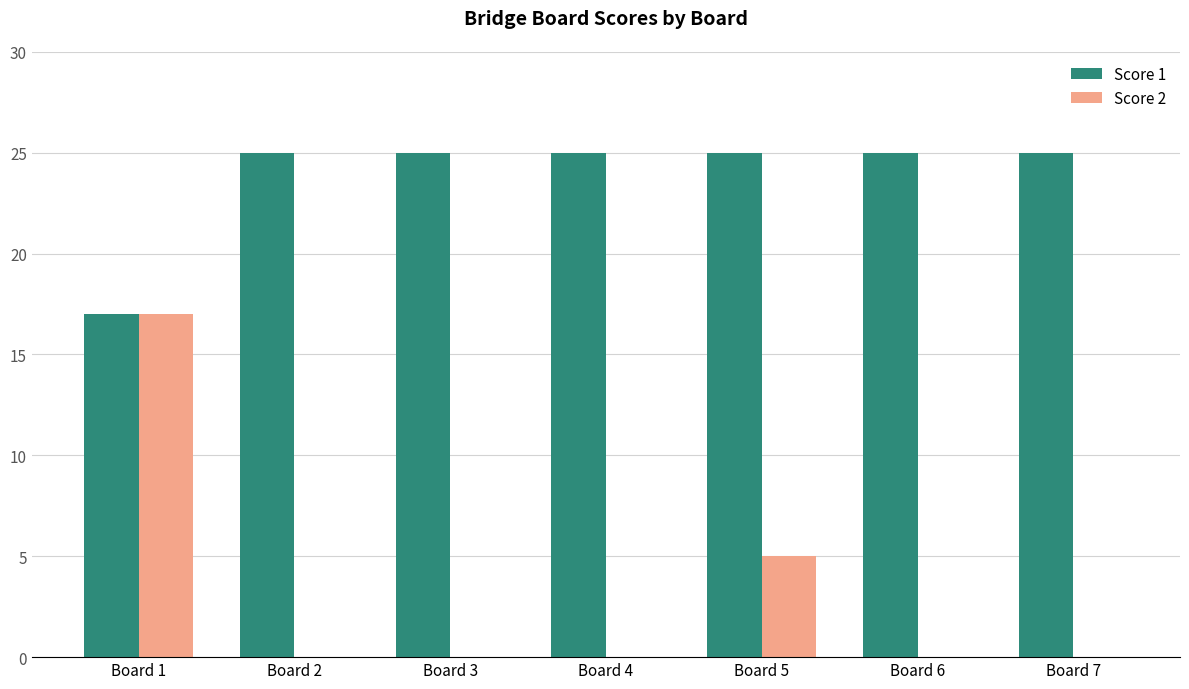

Is the value of Score 2 at Board 6 greater than the value of Score 1 at Board 2?

No